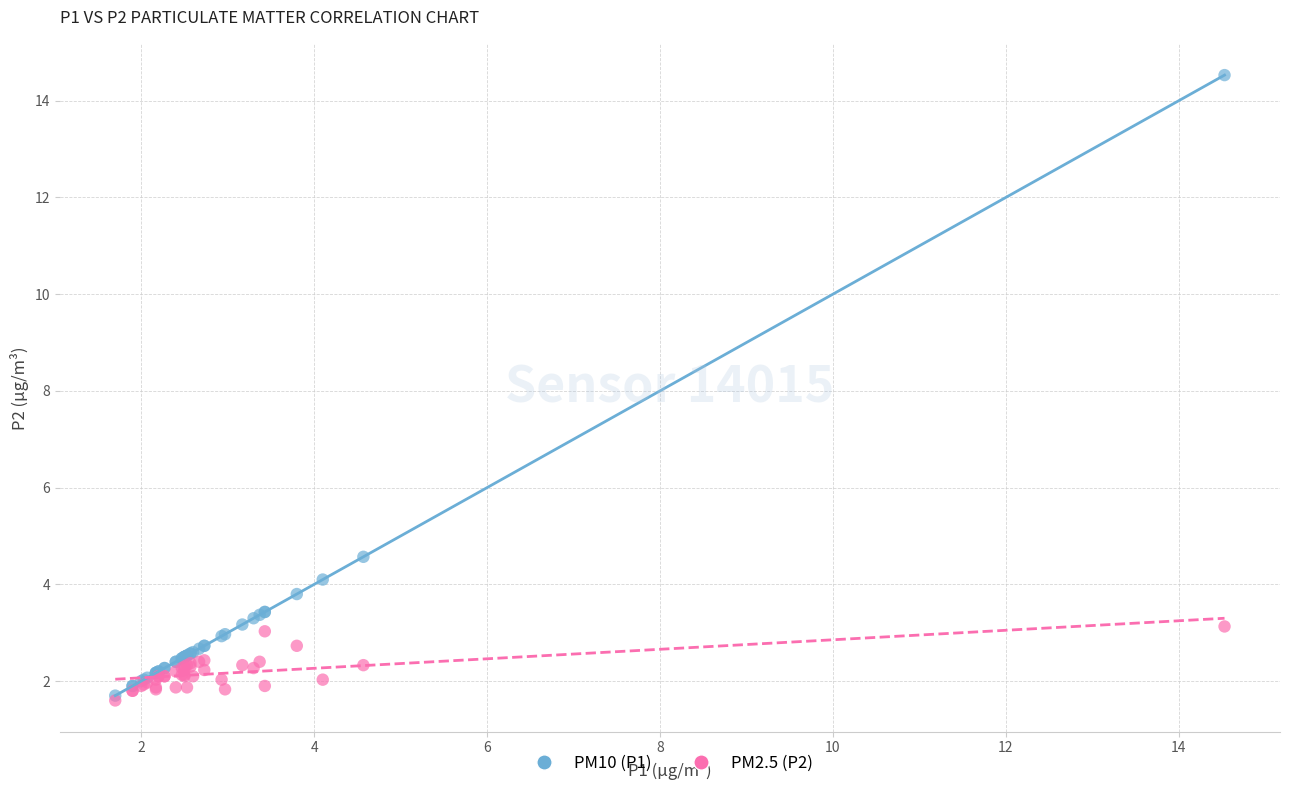

Across all series, what Y value is closest to 8?

4.6